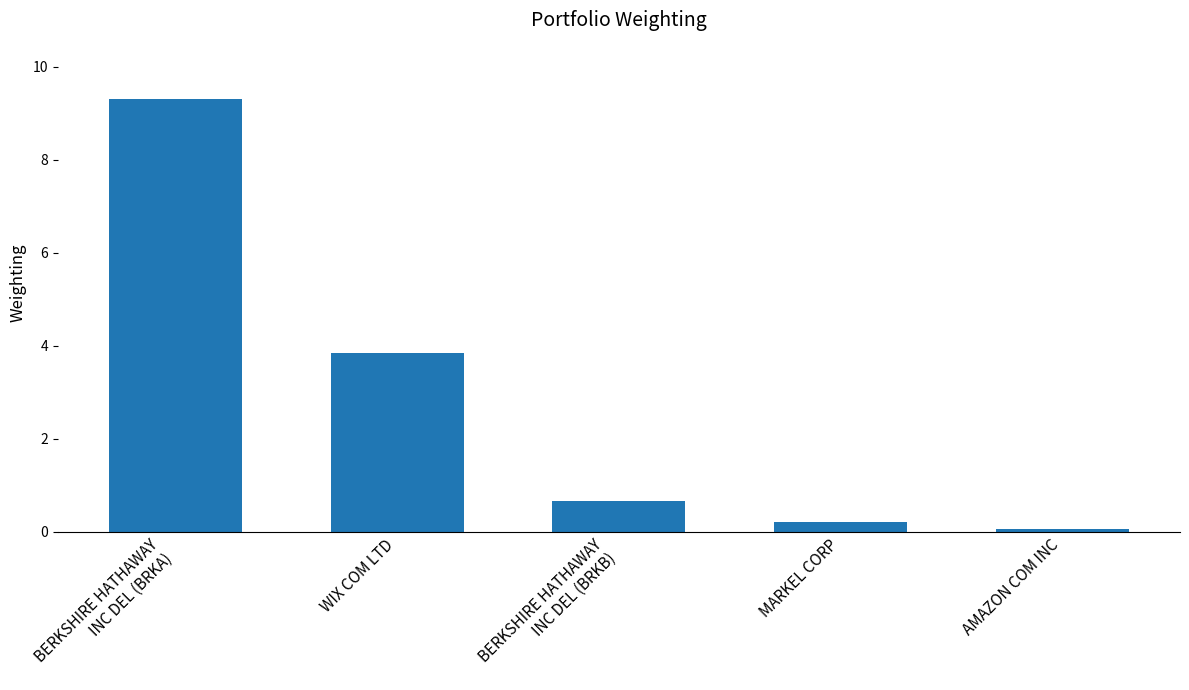

Read the value at AMAZON COM INC.

0.1